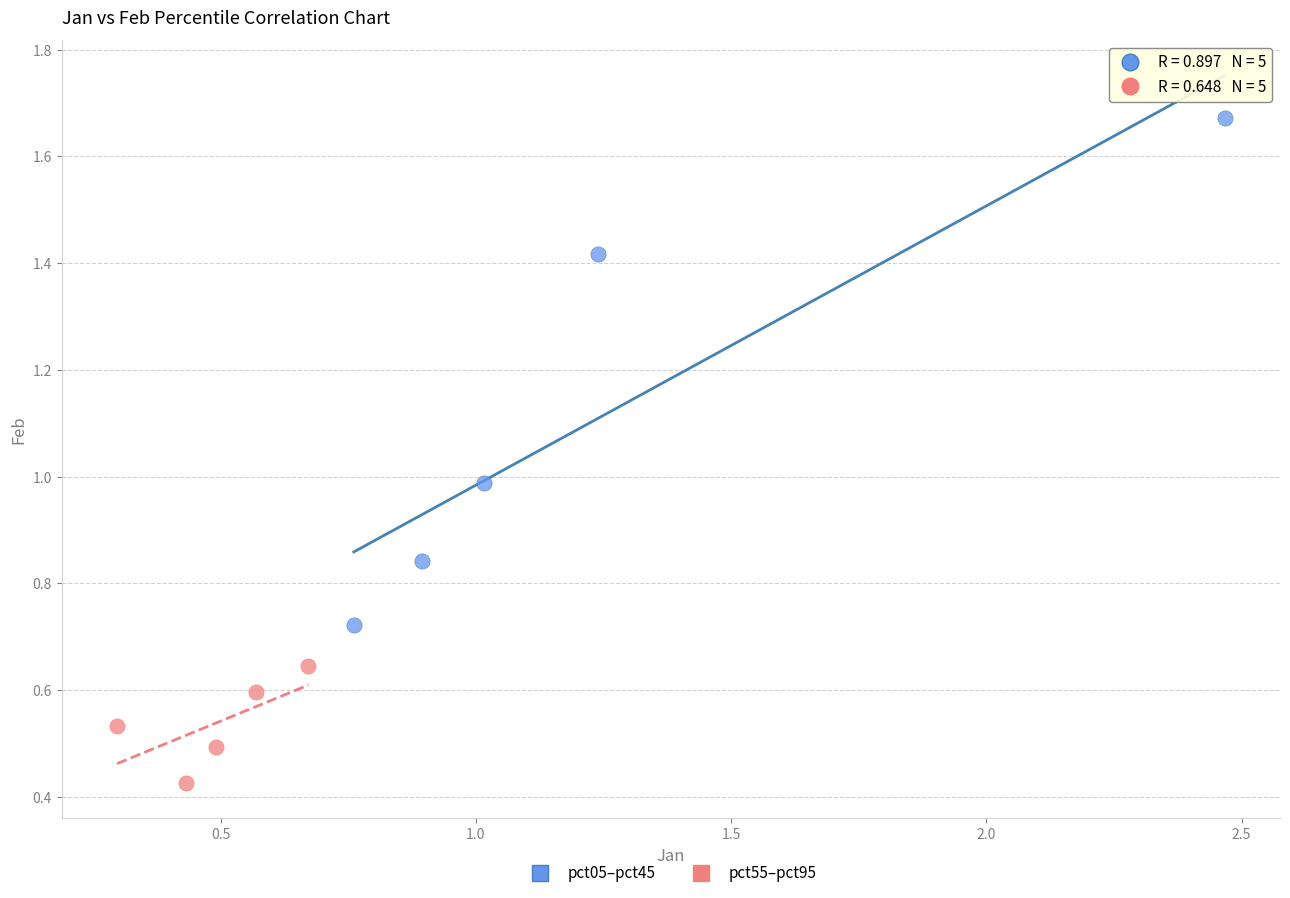

Which series contains the highest Y value?

pct05–pct45